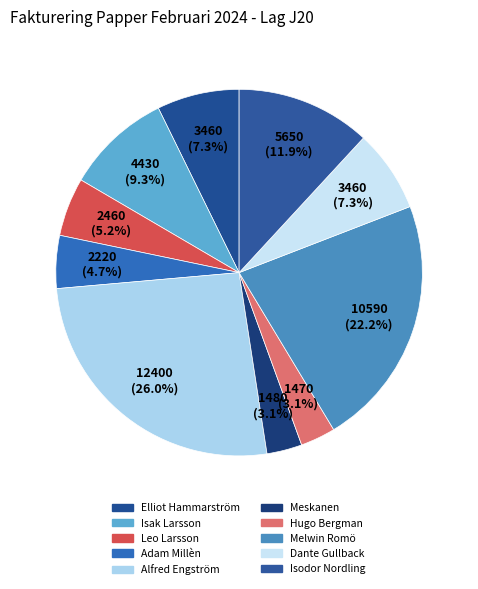

Count the number of slices in the pie.

10